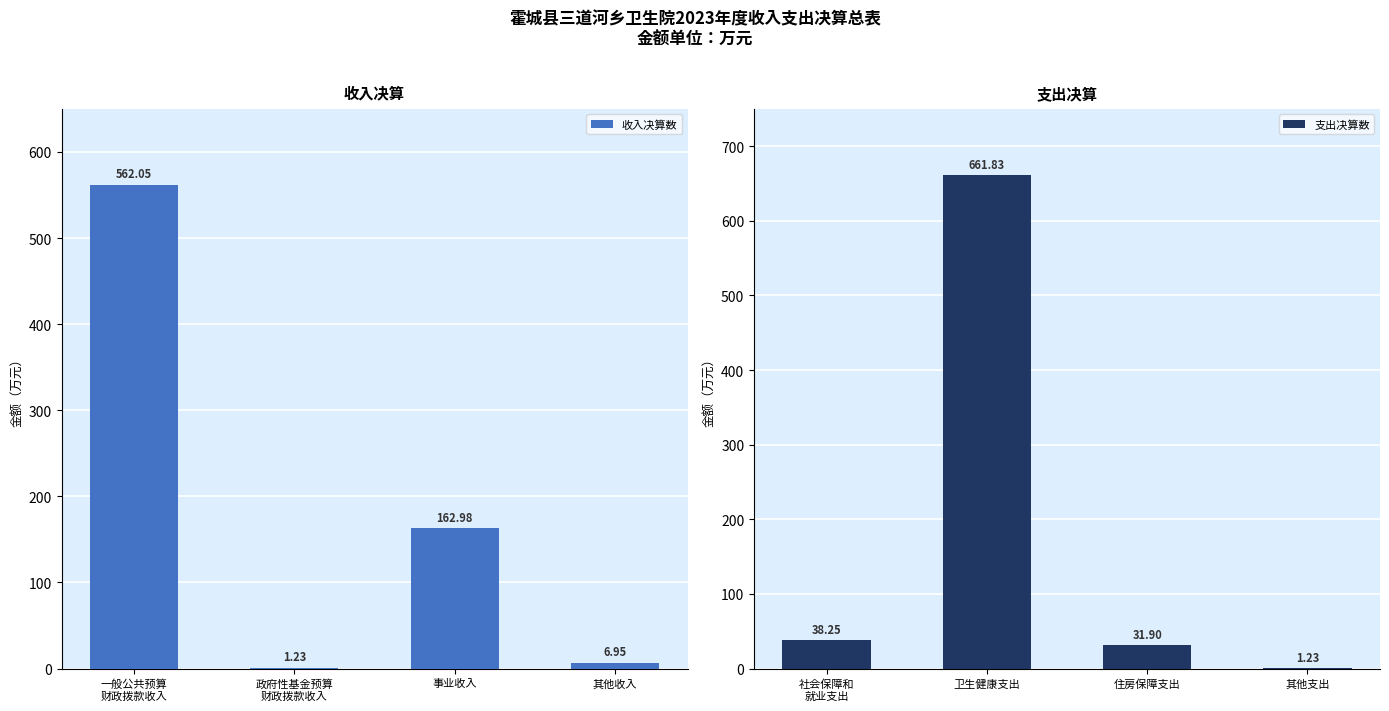

How many values in the 收入决算数 series are below 162?

2